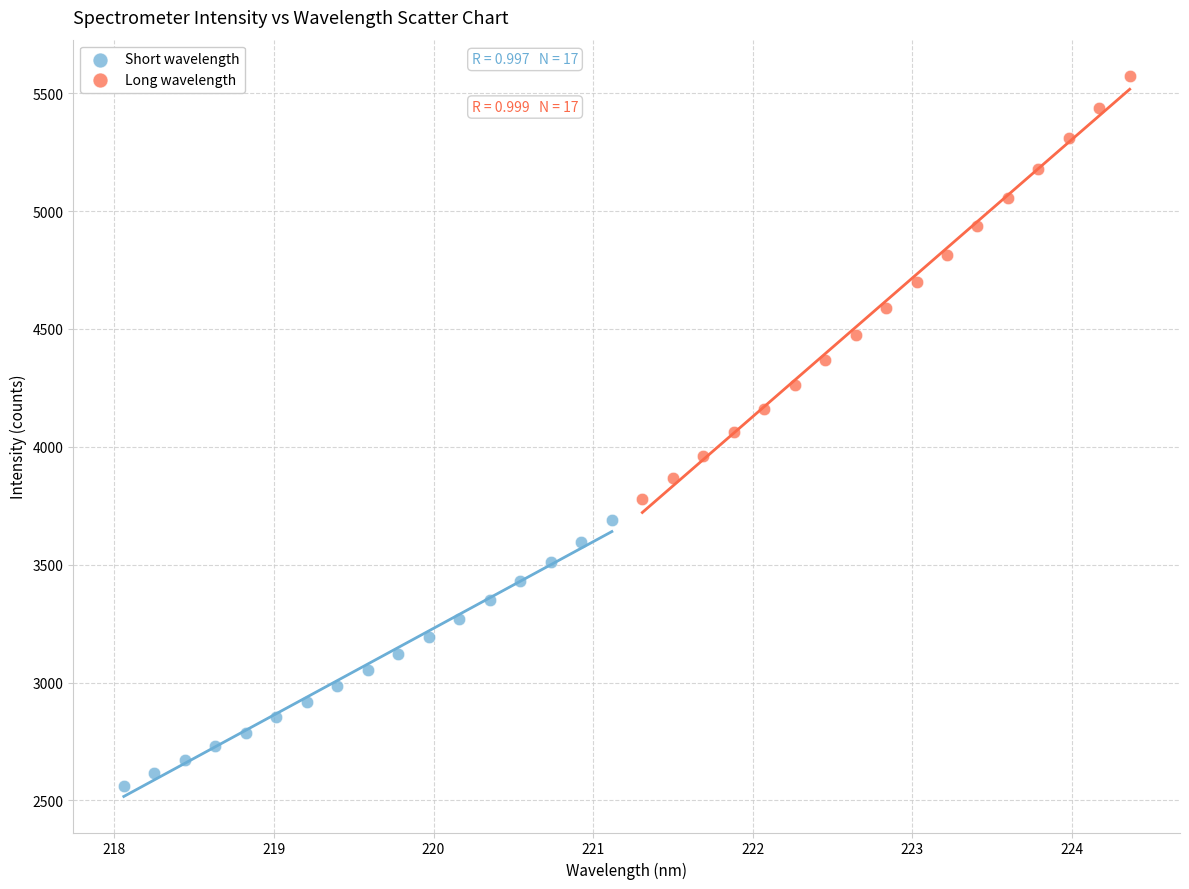

Which series contains the highest Y value?

Long wavelength